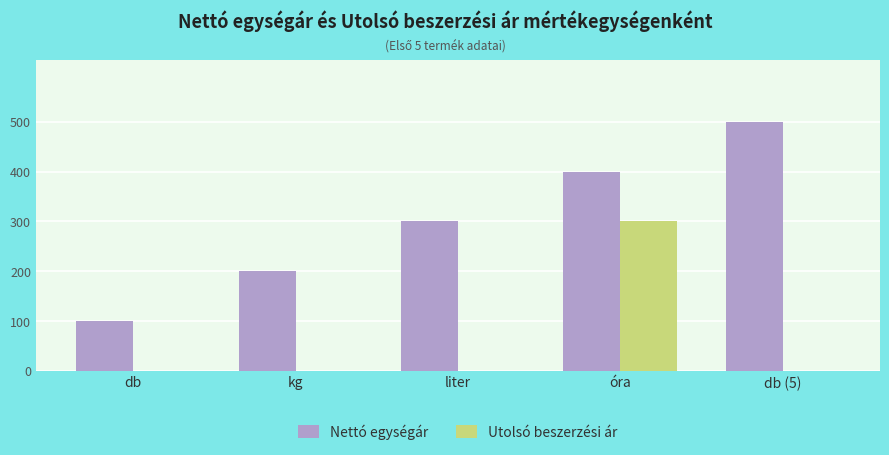

What is the maximum value for Nettó egységár?

500